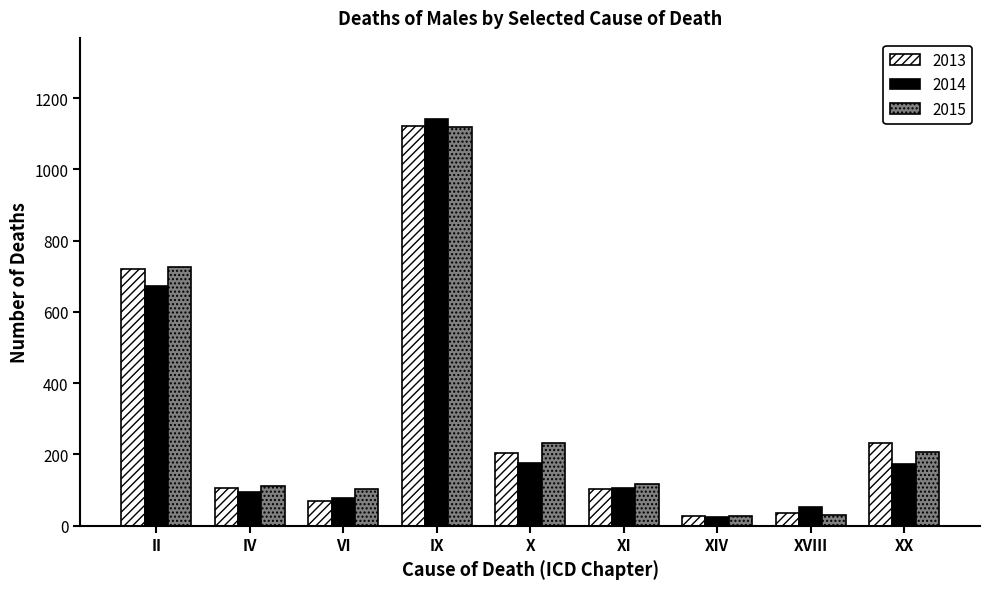

What is the difference between the maximum and minimum values in the 2013 series?

1097